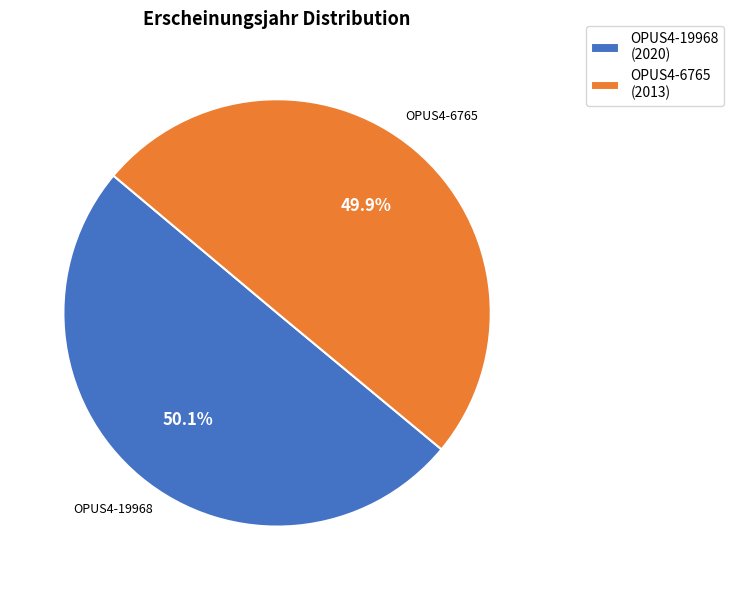

To the nearest percent, what percentage of the pie is OPUS4-6765?

50%